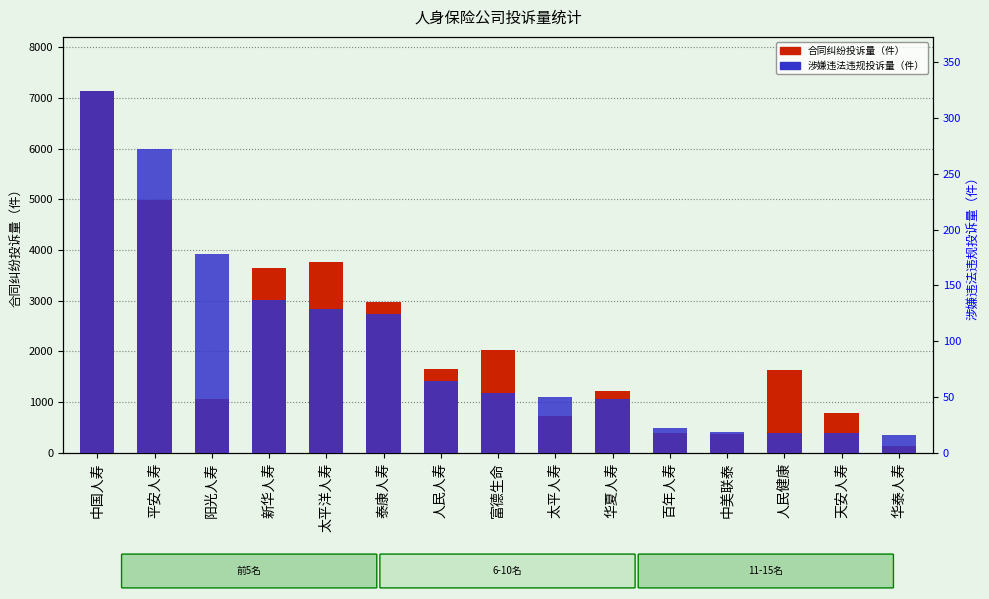

Rank the categories by 涉嫌违法违规投诉量（件） value from highest to lowest.

中国人寿, 平安人寿, 阳光人寿, 新华人寿, 太平洋人寿, 泰康人寿, 人民人寿, 富德生命, 太平人寿, 华夏人寿, 百年人寿, 中美联泰, 人民健康, 天安人寿, 华泰人寿